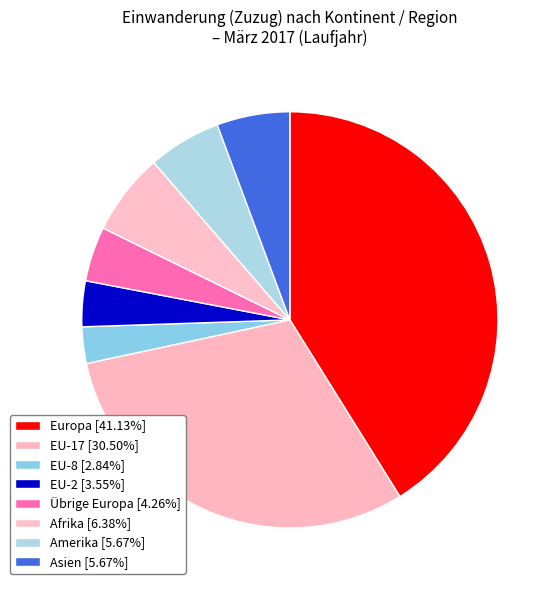

To the nearest percent, what is the difference between the largest and smallest slice percentages?

38%